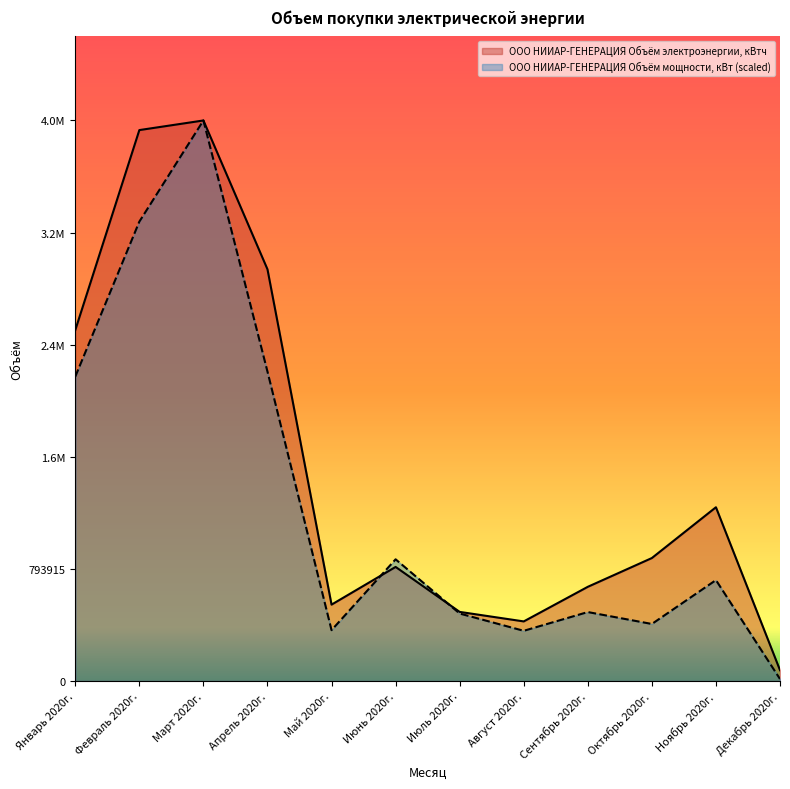

Reading right to left, list all the values displayed in this chart.

ООО НИИАР-ГЕНЕРАЦИЯ Объём электроэнергии, кВтч: Декабрь 2020г.=76297.0	Ноябрь 2020г.=1230342.0	Октябрь 2020г.=870585.0	Сентябрь 2020г.=666846.0	Август 2020г.=421757.0	Июль 2020г.=489159.0	Июнь 2020г.=807652.0	Май 2020г.=540679.0	Апрель 2020г.=2915485.0	Март 2020г.=3969575.0	Февраль 2020г.=3901549.0	Январь 2020г.=2484891.0
ООО НИИАР-ГЕНЕРАЦИЯ Объём мощности, кВт: Декабрь 2020г.=13737.8	Ноябрь 2020г.=714366.5	Октябрь 2020г.=403630.2	Сентябрь 2020г.=488019.6	Август 2020г.=355220.7	Июль 2020г.=477552.7	Июнь 2020г.=861557.4	Май 2020г.=359800.0	Апрель 2020г.=2190854.8	Март 2020г.=3969575.0	Февраль 2020г.=3253246.0	Январь 2020г.=2155528.9